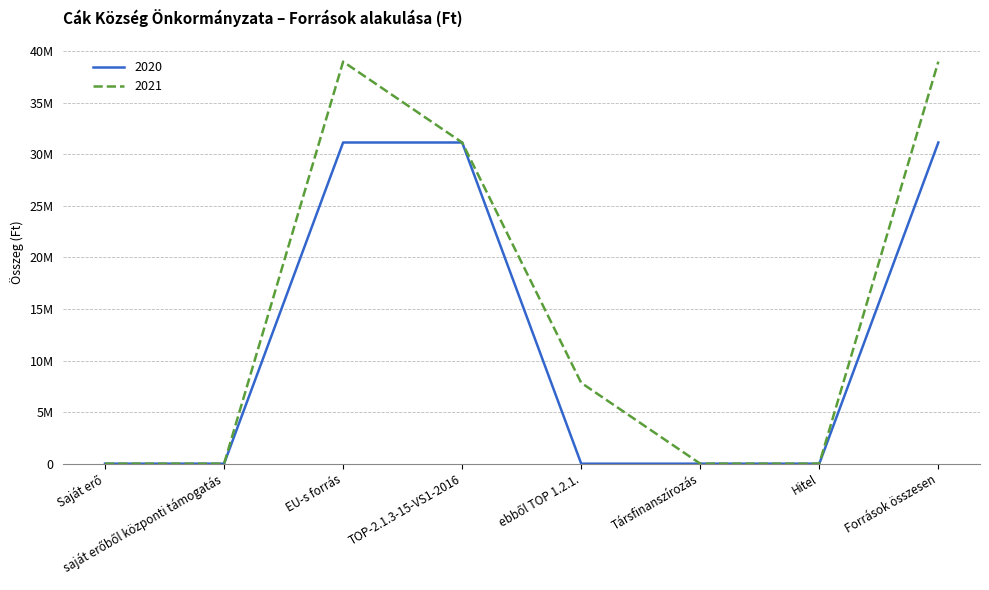

True or false: 2021 and 2020 cross at least once.

False